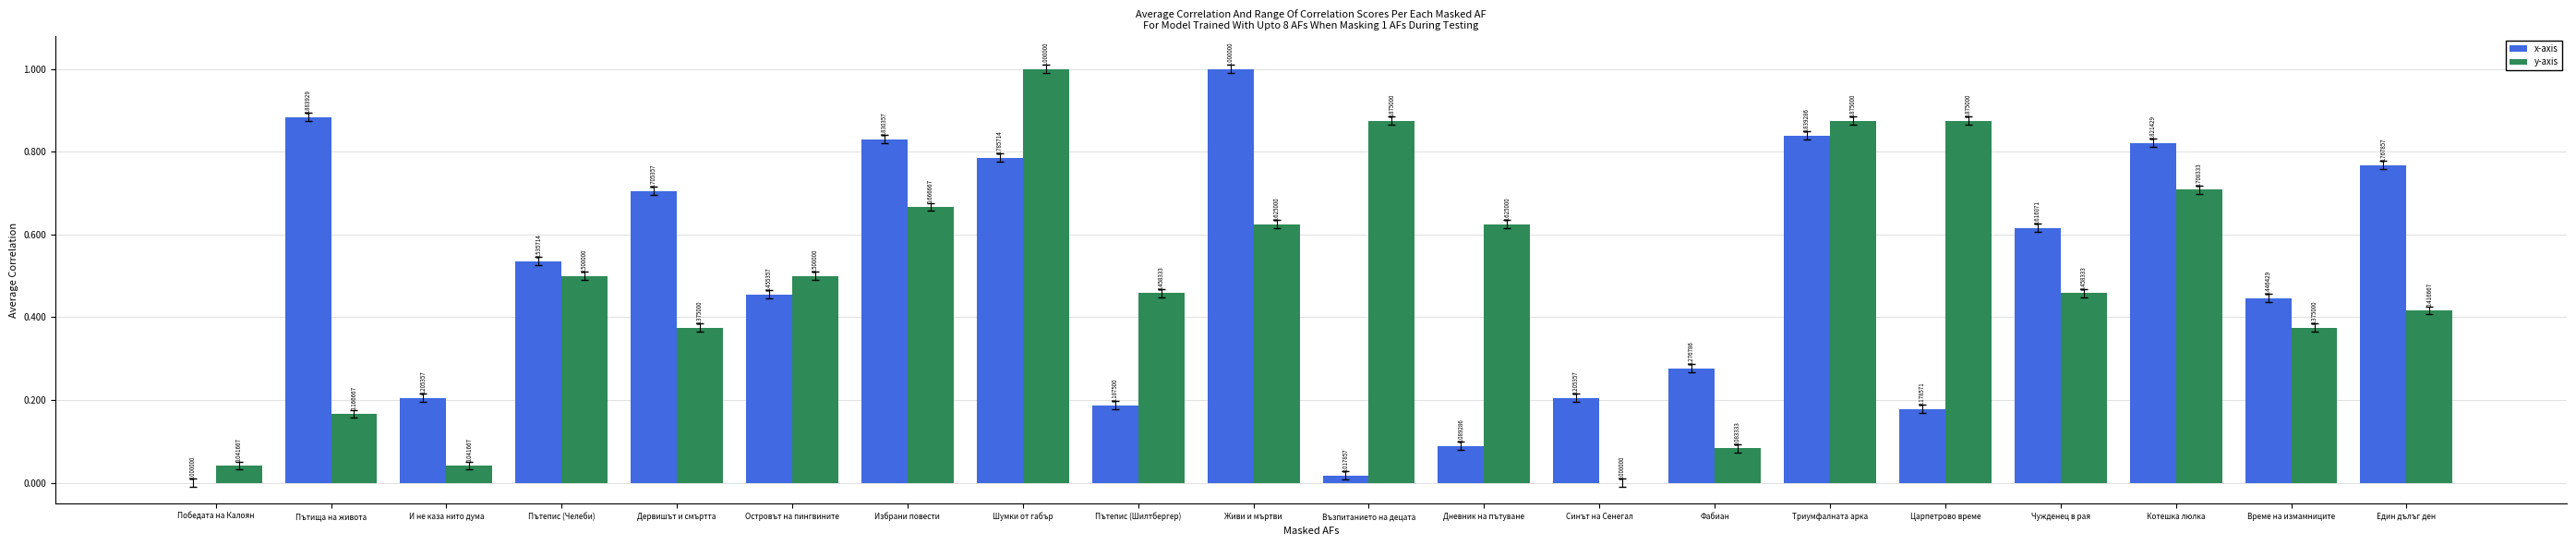

Which series has the largest total across all categories?

x-axis